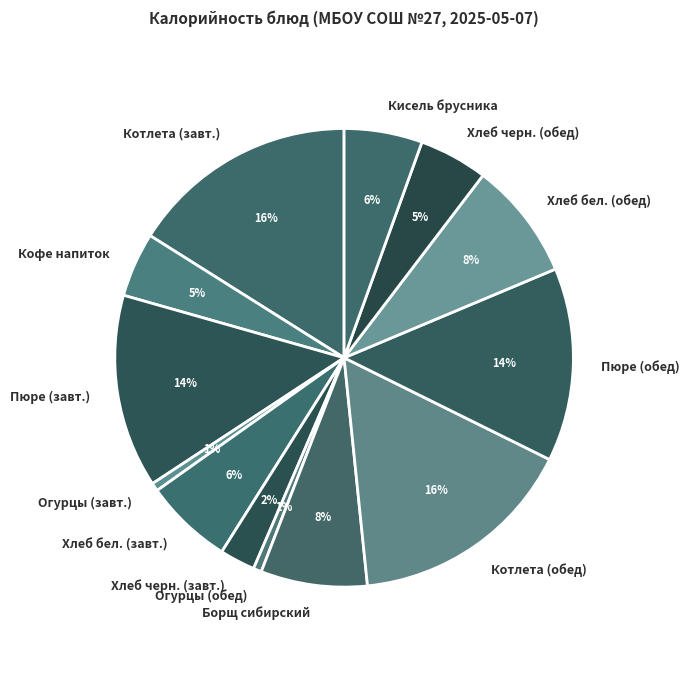

Which has a higher value, Пюре (завт.) or Борщ сибирский?

Пюре (завт.)